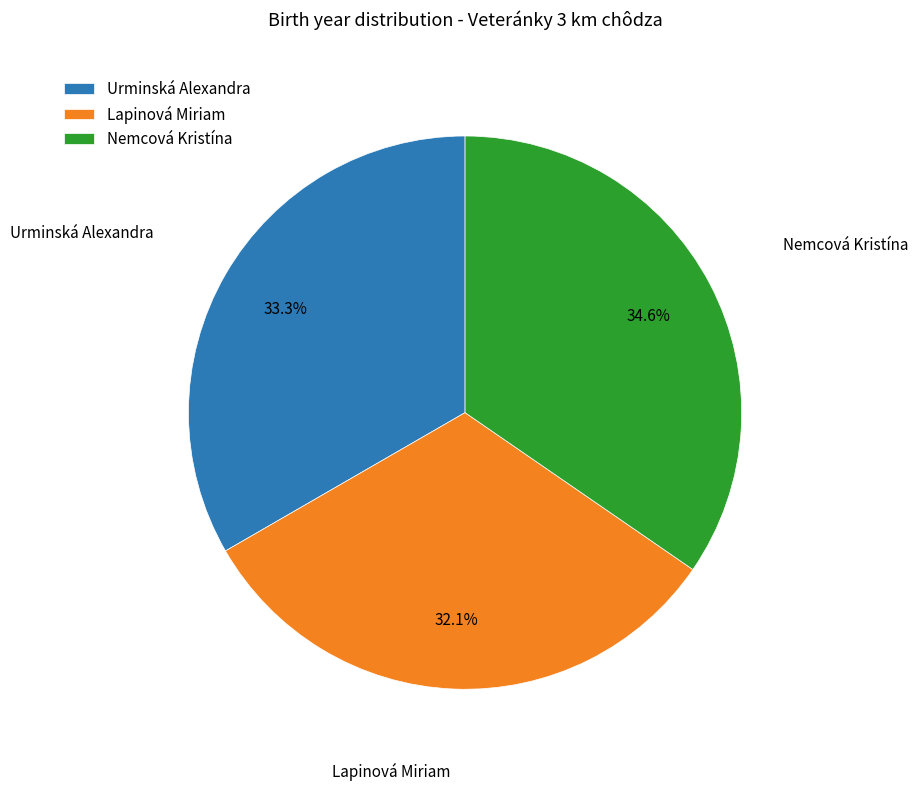

How much of the chart is everything except Urminská Alexandra?

66.7%